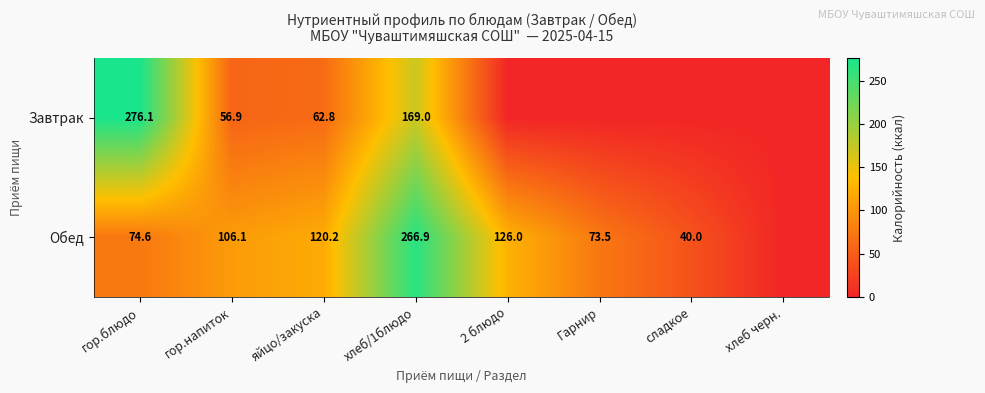

Rank the series at гор.напиток from highest to lowest value.

Обед, Завтрак